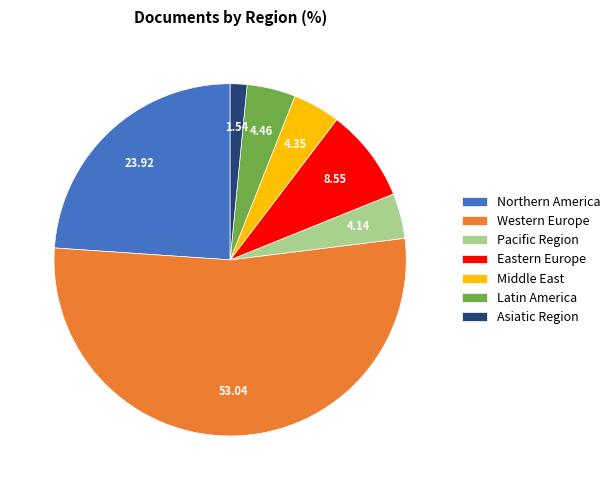

Combined, do Northern America and Asiatic Region account for over 50%?

No